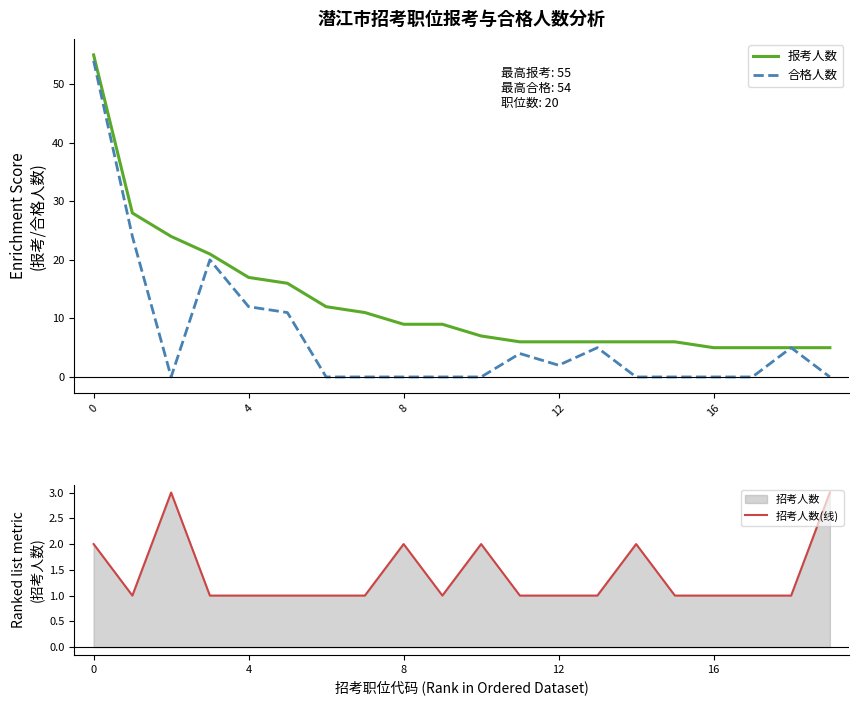

How many lines are shown in the chart?

3